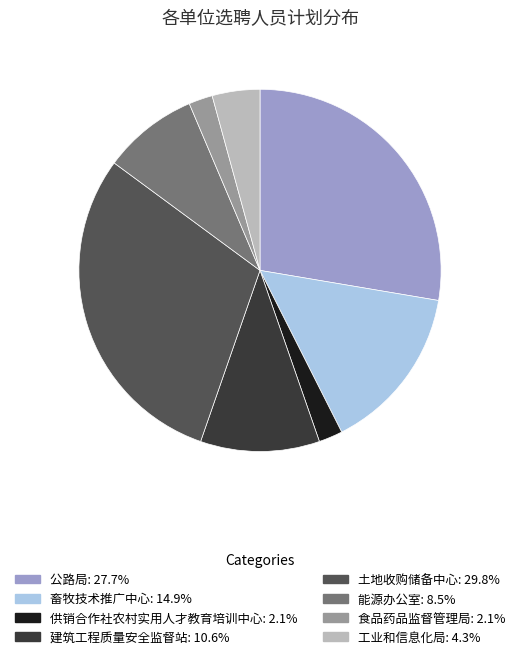

Is there a majority slice in this chart?

No